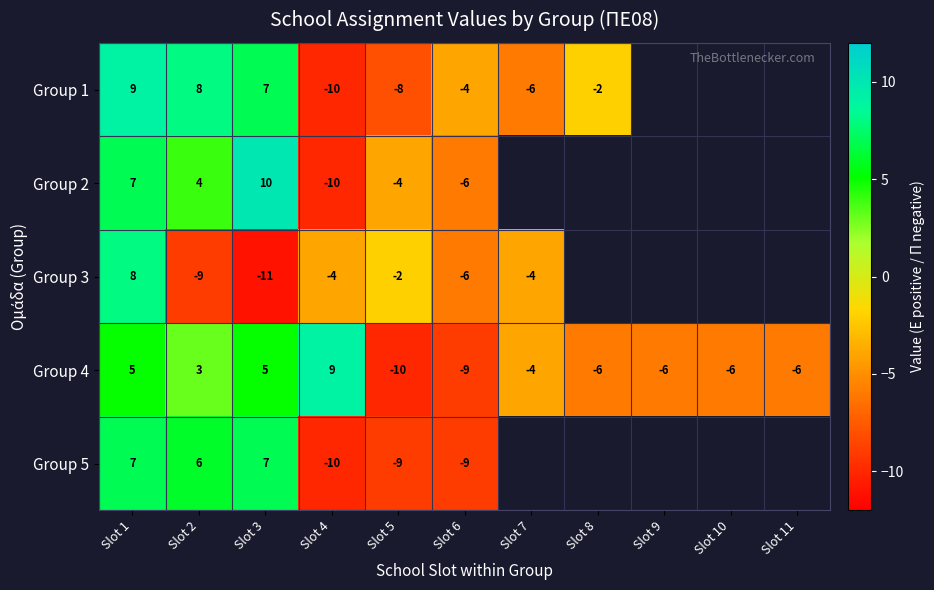

What is the spread (max minus min) of values at Slot 1?

4